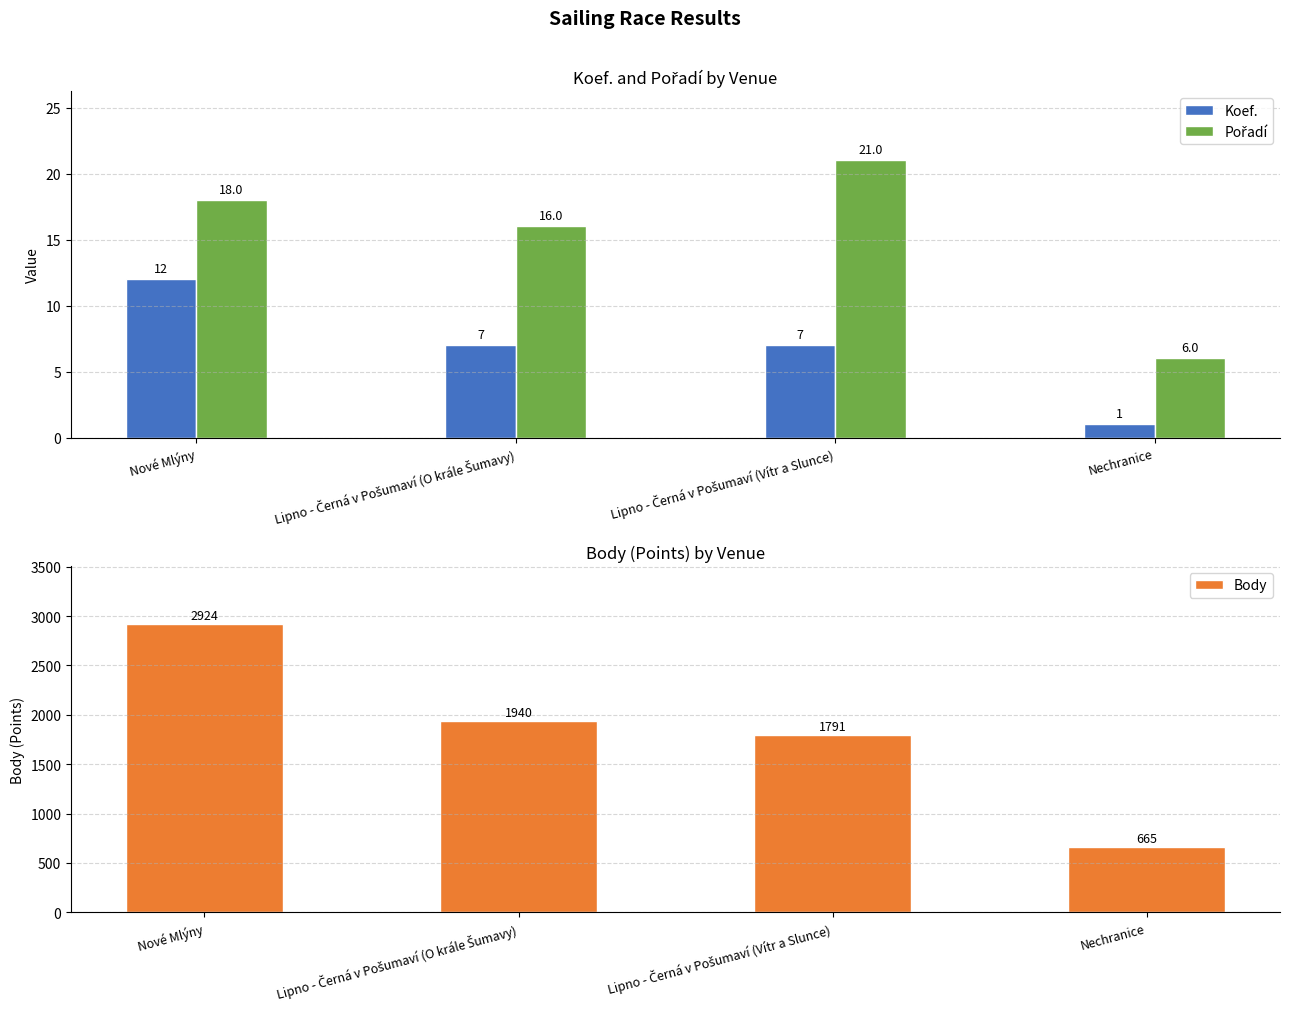

Which series changed the most between Lipno - Černá v Pošumaví (O krále Šumavy) and Nechranice?

Body